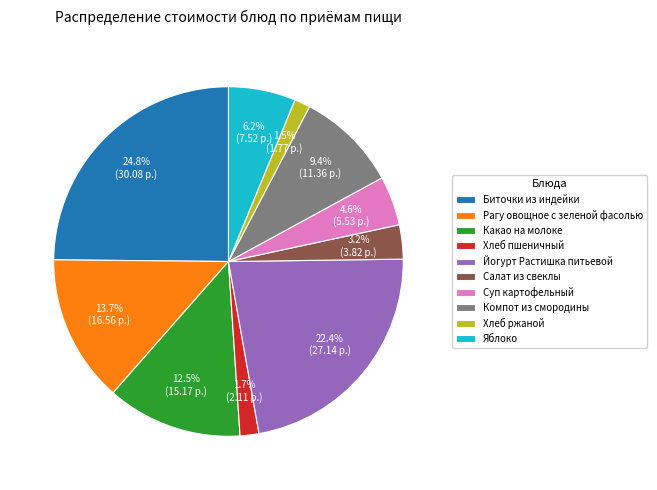

Combined, do Суп картофельный and Яблоко account for over 50%?

No